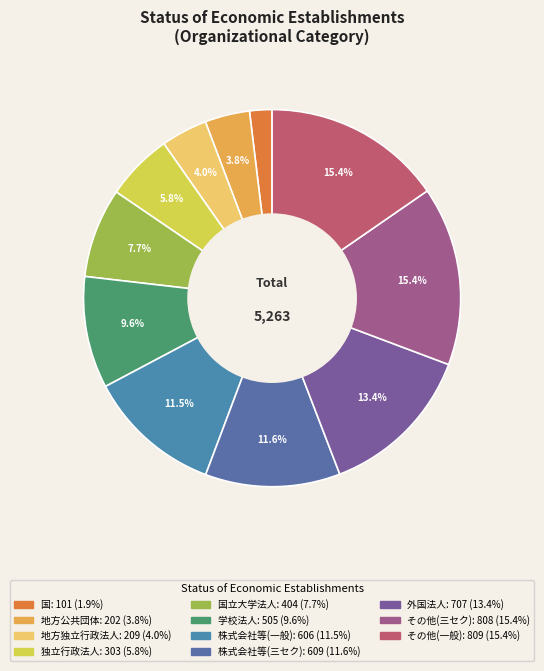

How many segments does this pie chart have?

11